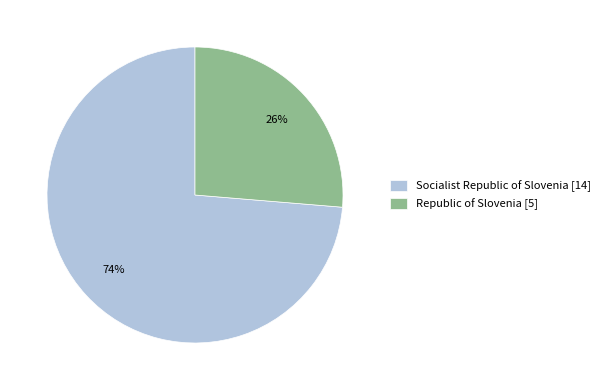

Is it true that Socialist Republic of Slovenia is 74% of the pie?

True